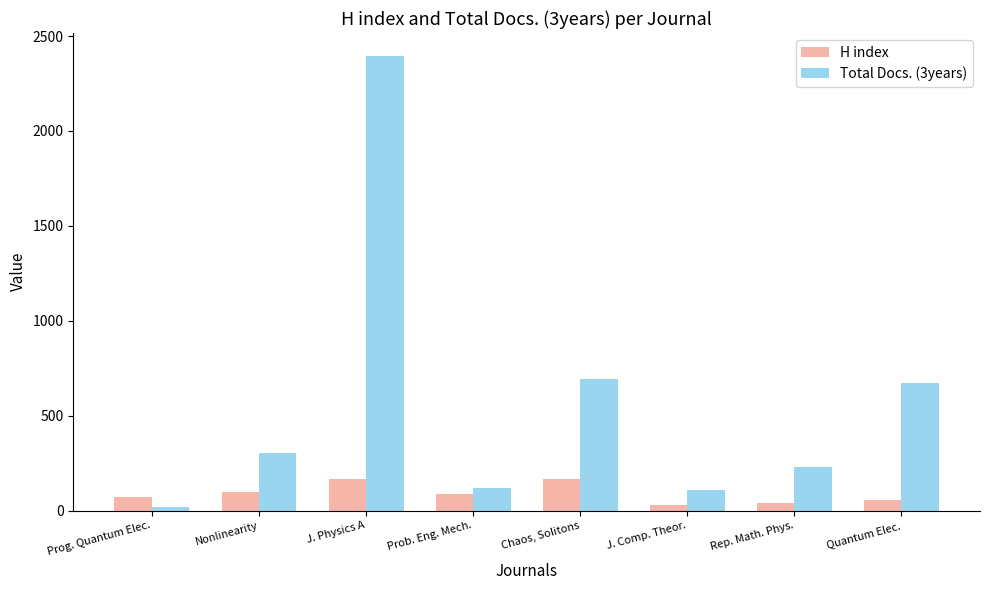

True or false: H index has a value of 54 at Quantum Elec..

True